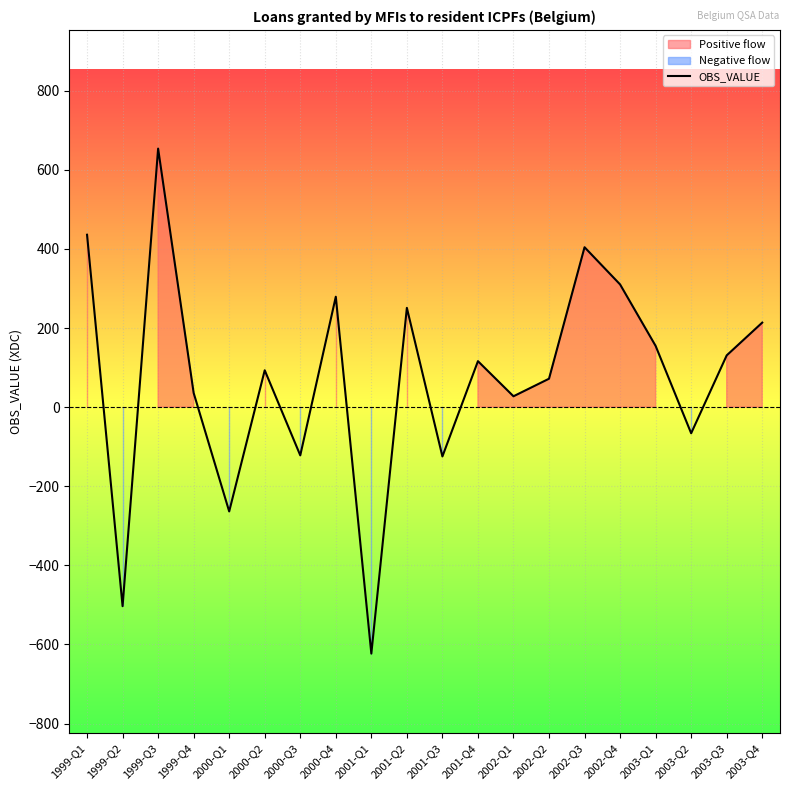

At which category does the data reach its first local peak?

1999-Q3